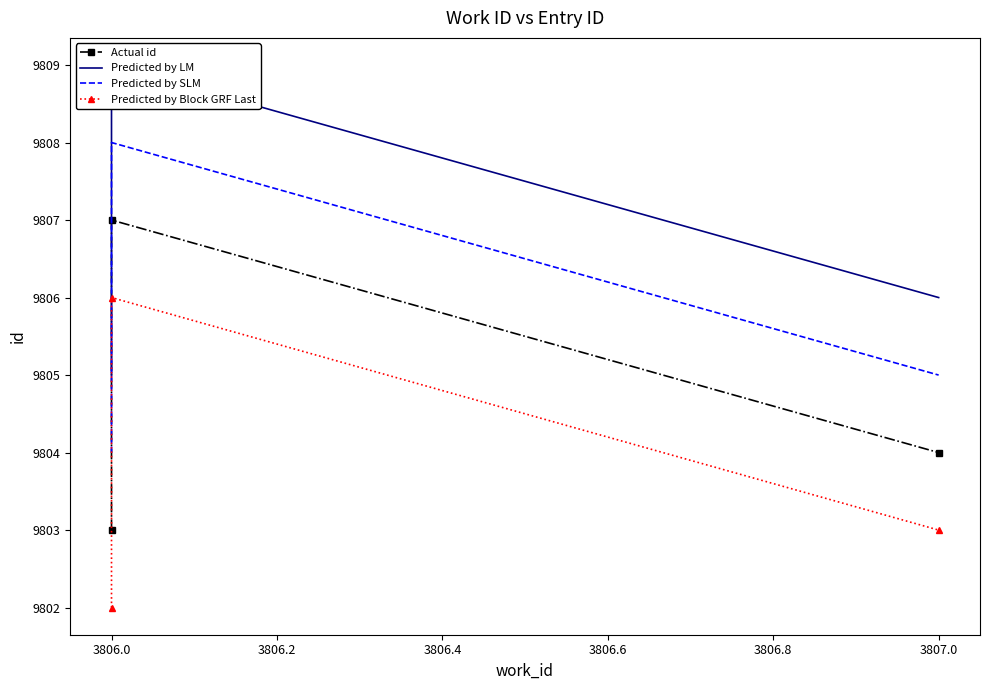

Rank the series at 3807.0 from lowest to highest value.

Predicted by Block GRF Last, Actual id, Predicted by SLM, Predicted by LM